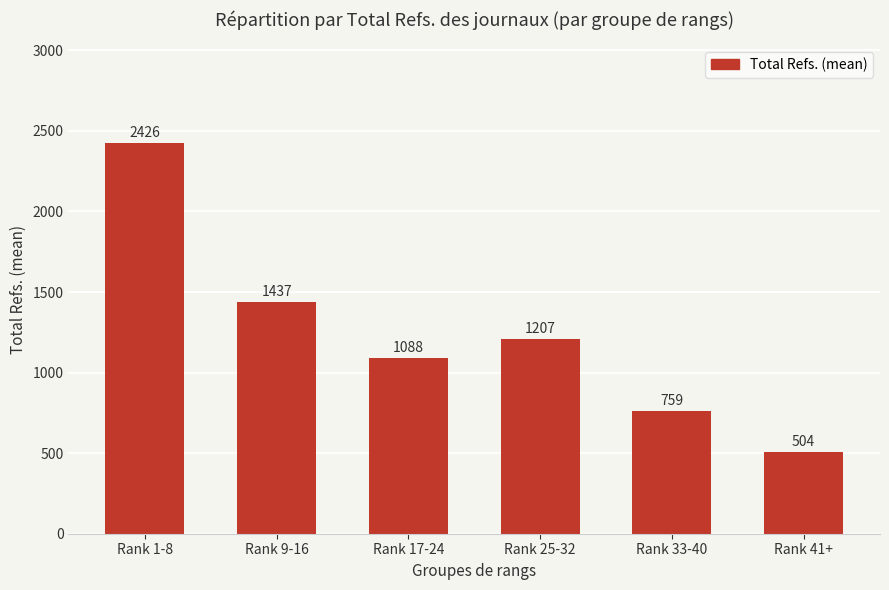

What is the minimum value shown in the chart?

504.5